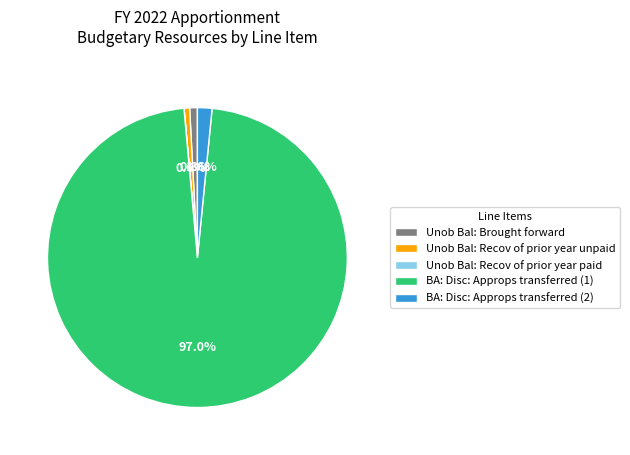

Does Unob Bal: Recov of prior year unpaid represent more than half of the total?

No